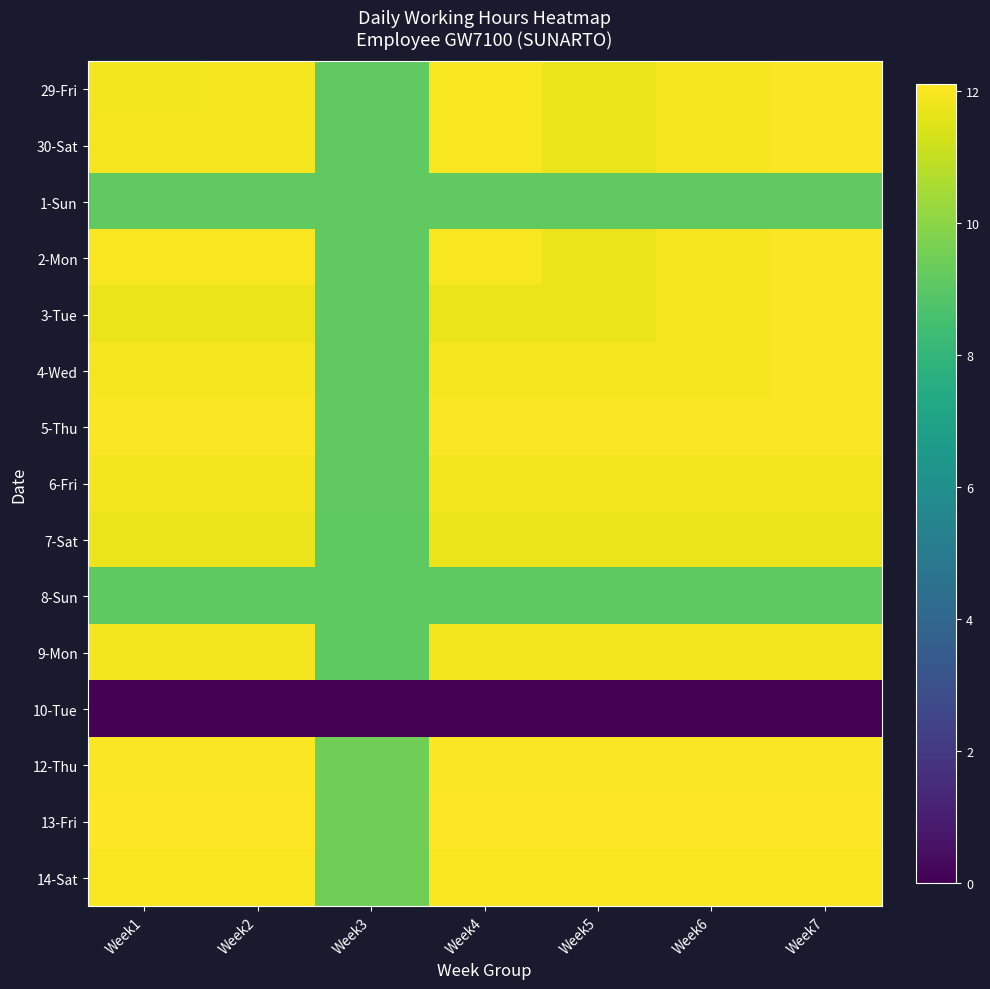

List the series in order of their peak value, highest first.

13-Fri, 12-Thu, 29-Fri, 30-Sat, 2-Mon, 3-Tue, 4-Wed, 5-Thu, 14-Sat, 6-Fri, 9-Mon, 7-Sat, 1-Sun, 8-Sun, 10-Tue